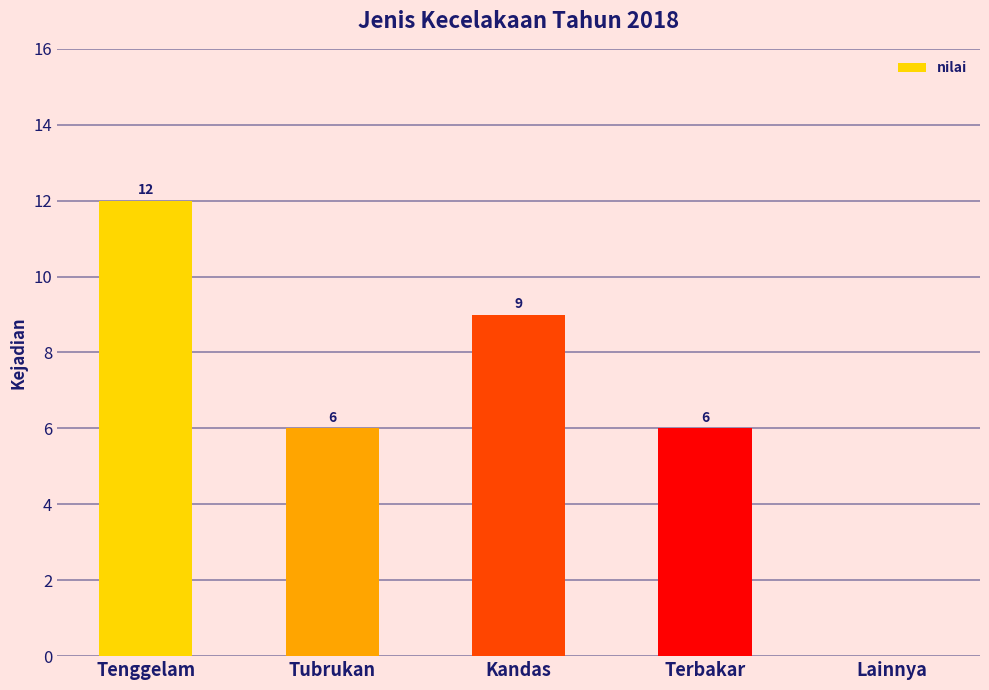

The value at Terbakar is 2. True or false?

False